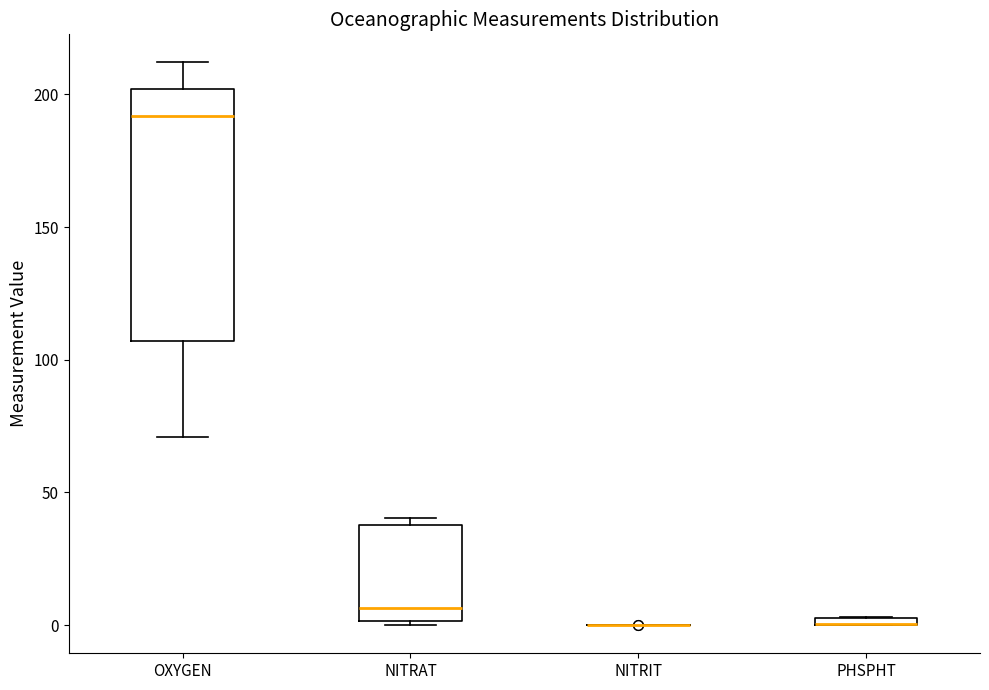

Where is the lower edge of the box for OXYGEN on the y-axis? The values are not printed on the chart, so give them approximately, as read against the axis.

105